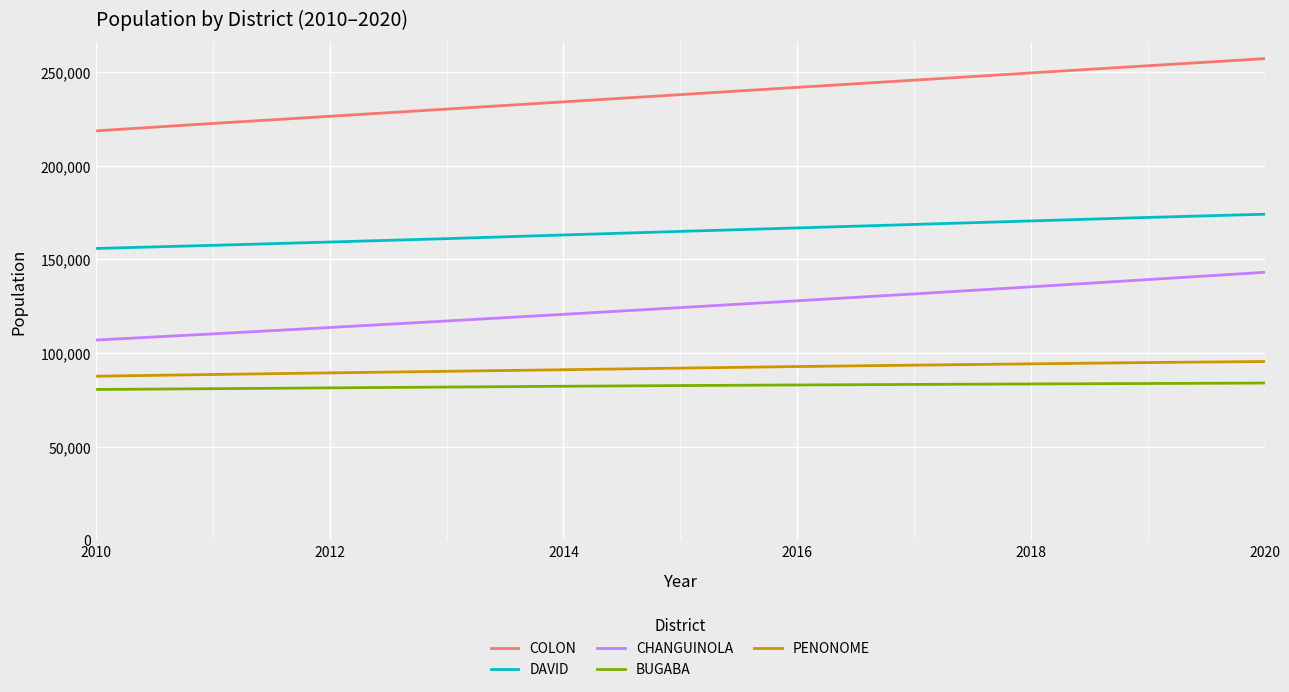

Which series has the largest range (max minus min)?

COLON